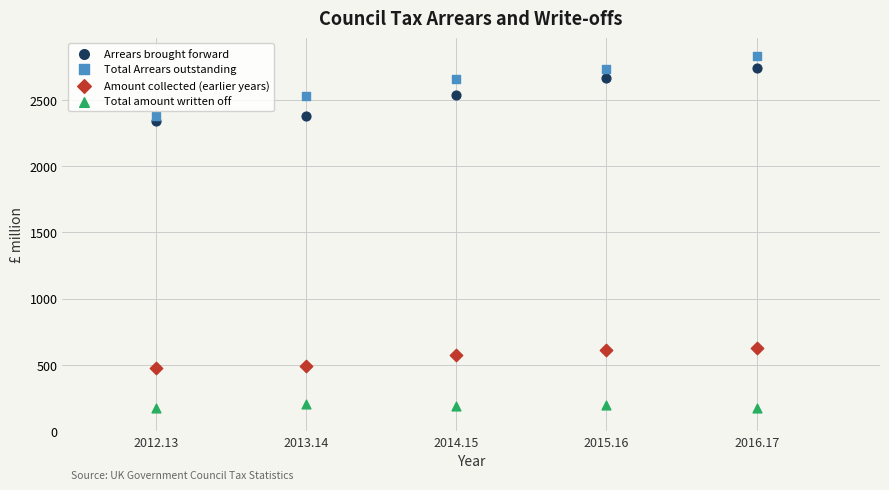

What is the X range (max minus min) for the scatter plot?

4.0